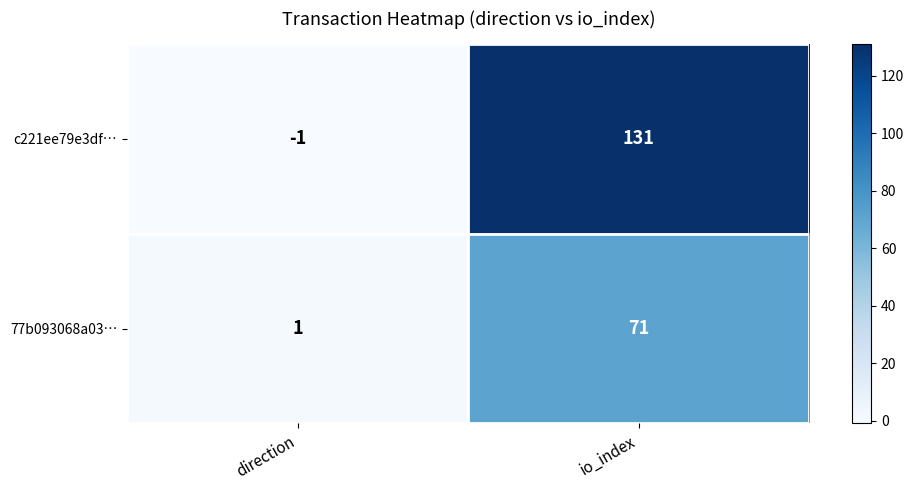

What is the average value of the c221ee79e3df… series?

65